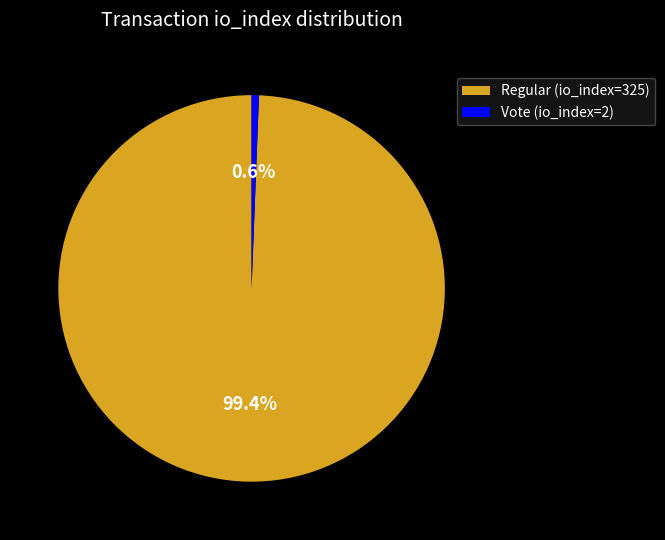

To the nearest percent, what percentage of the pie is Vote (io_index=2)?

1%